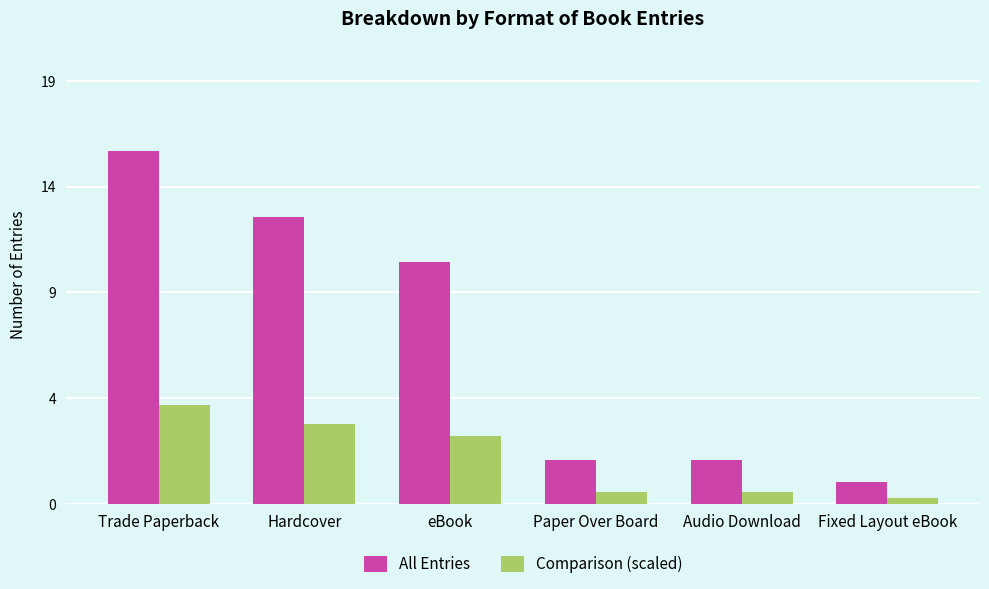

Does the chart contain stacked bars?

No